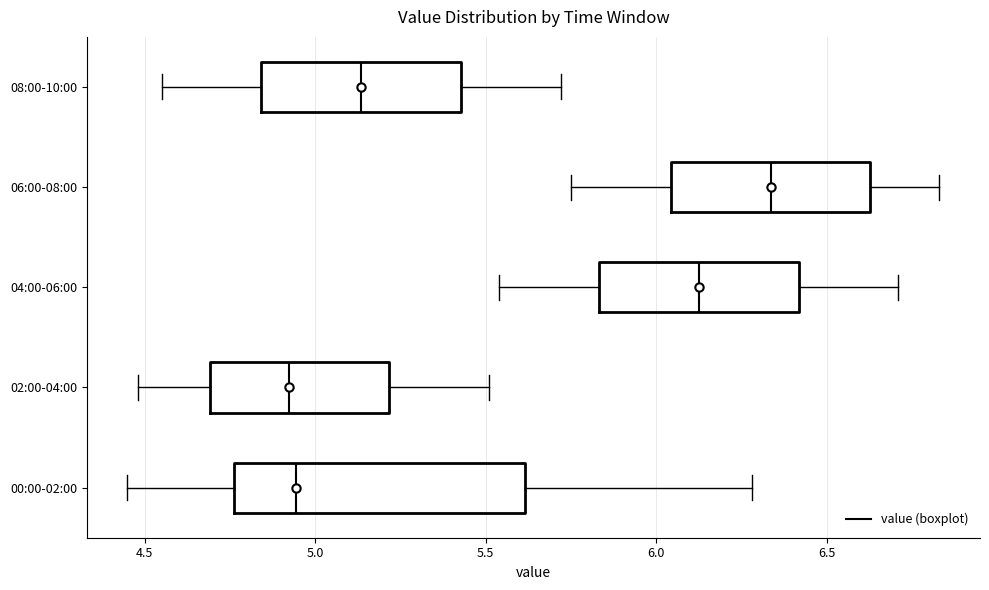

Where is the right edge of the box for 00:00-02:00 on the x-axis? The values are not printed on the chart, so give them approximately, as read against the axis.

5.60